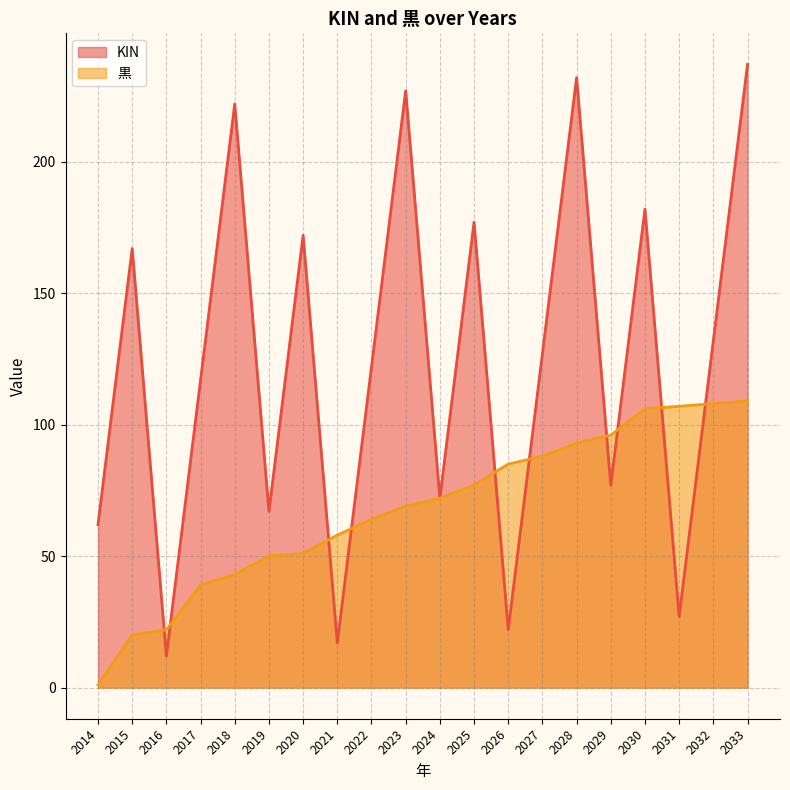

At 2022, list the series in order from smallest to largest.

黒, KIN